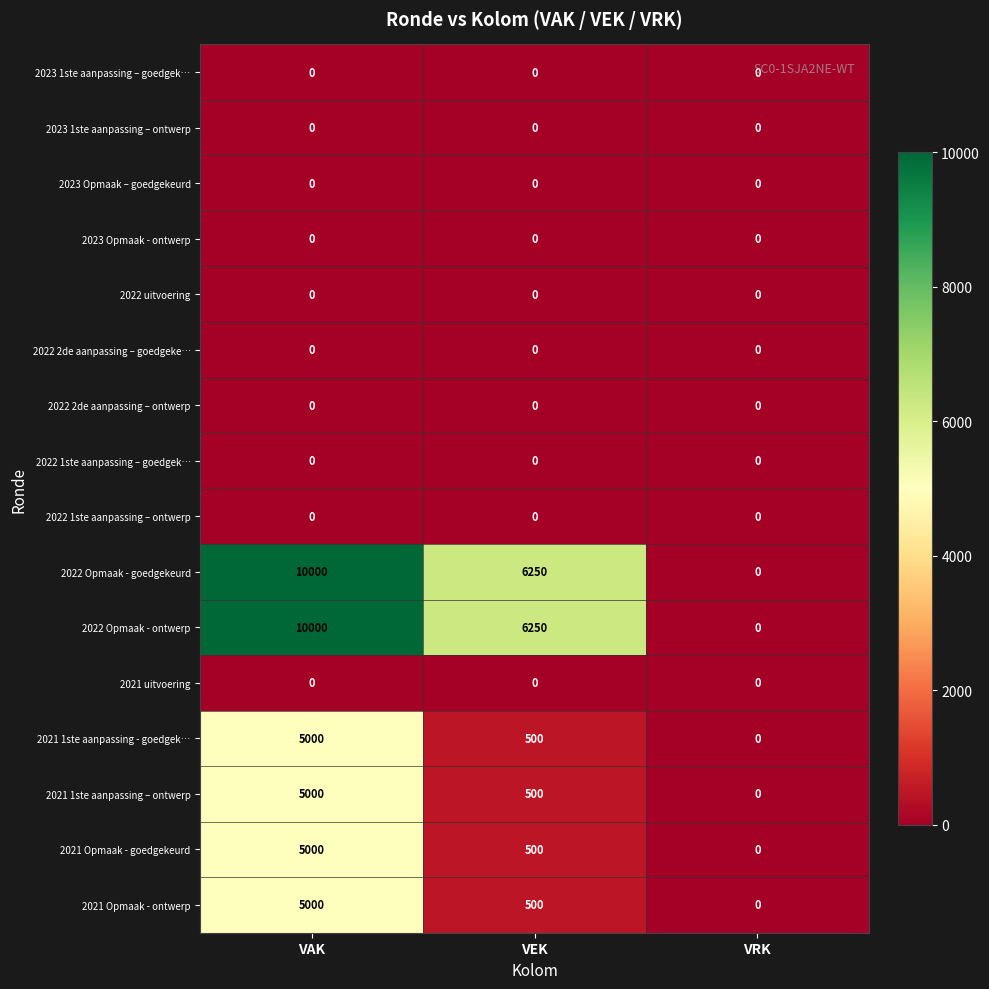

What is the difference between the highest and lowest values at VAK?

10000